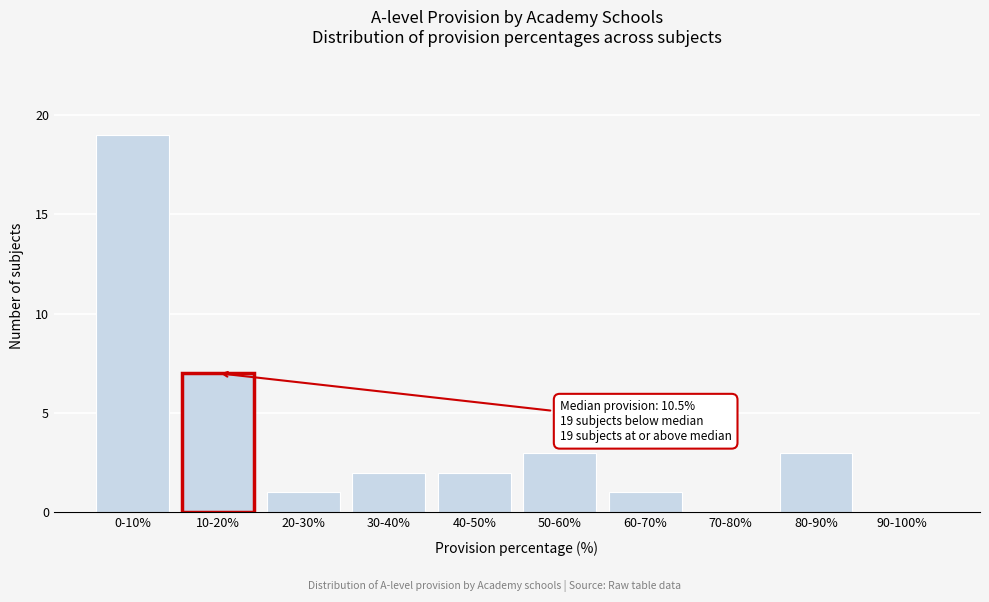

Reading right to left, list all the values displayed in this chart.

90-100%=0	80-90%=3	70-80%=0	60-70%=1	50-60%=3	40-50%=2	30-40%=2	20-30%=1	10-20%=7	0-10%=19